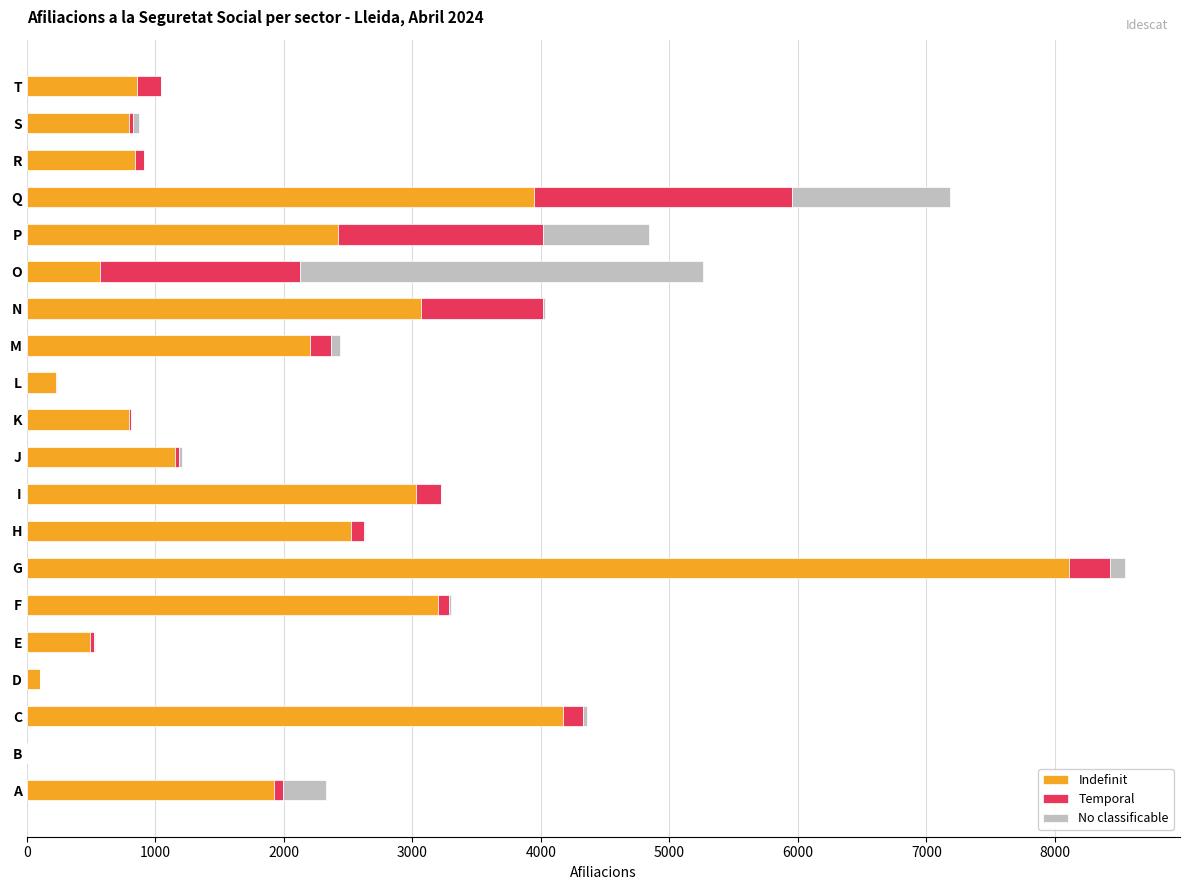

How many series are shown in this chart?

3